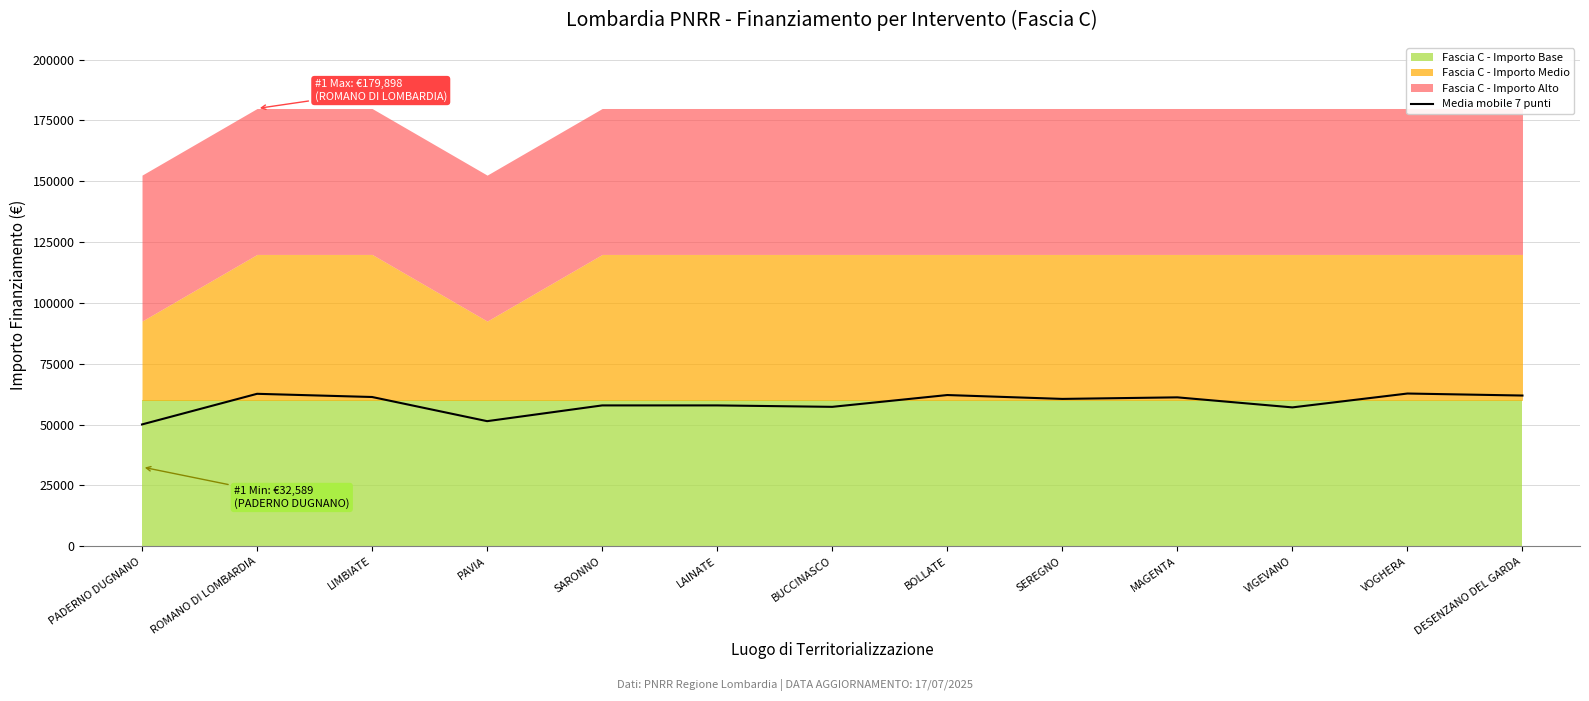

Is it true that the value at MAGENTA is 36905.3?

False